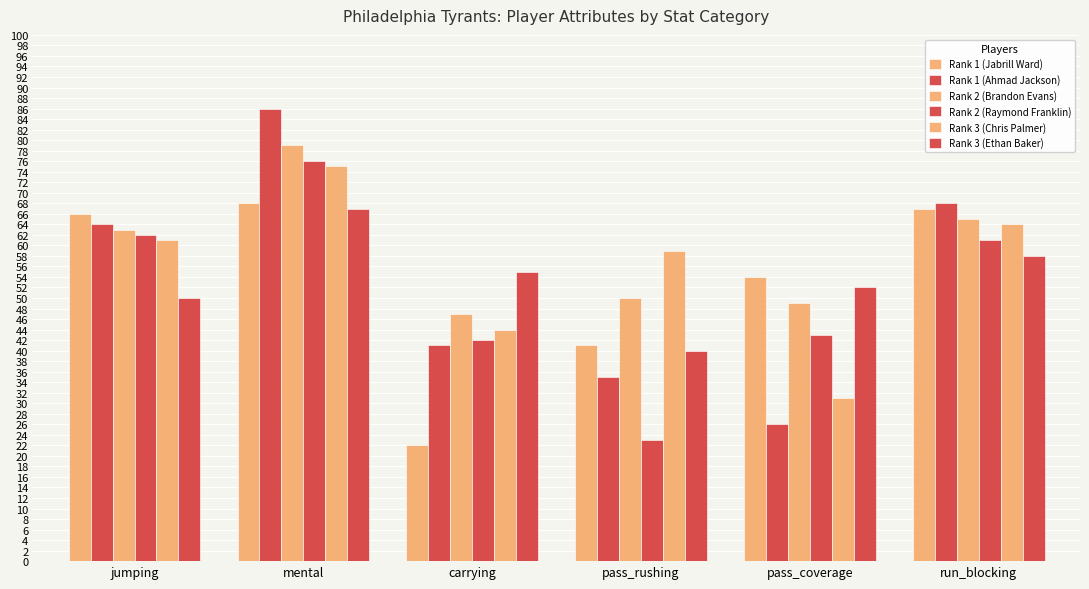

How many groups of bars are there?

6